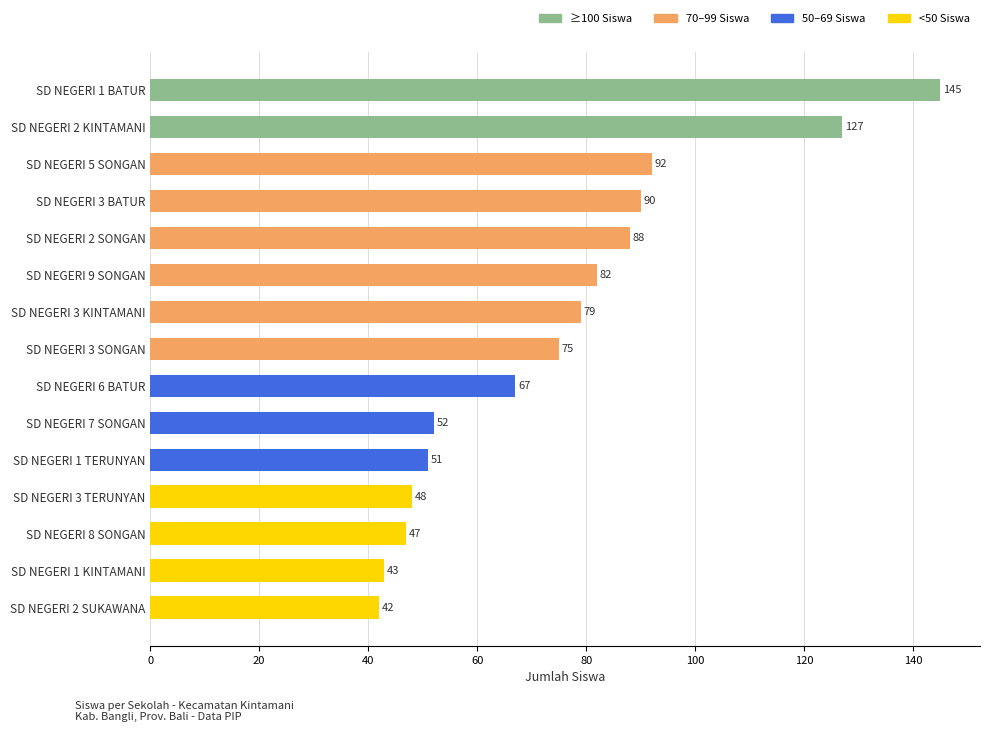

At which label is the value closest to 93?

SD NEGERI 5 SONGAN